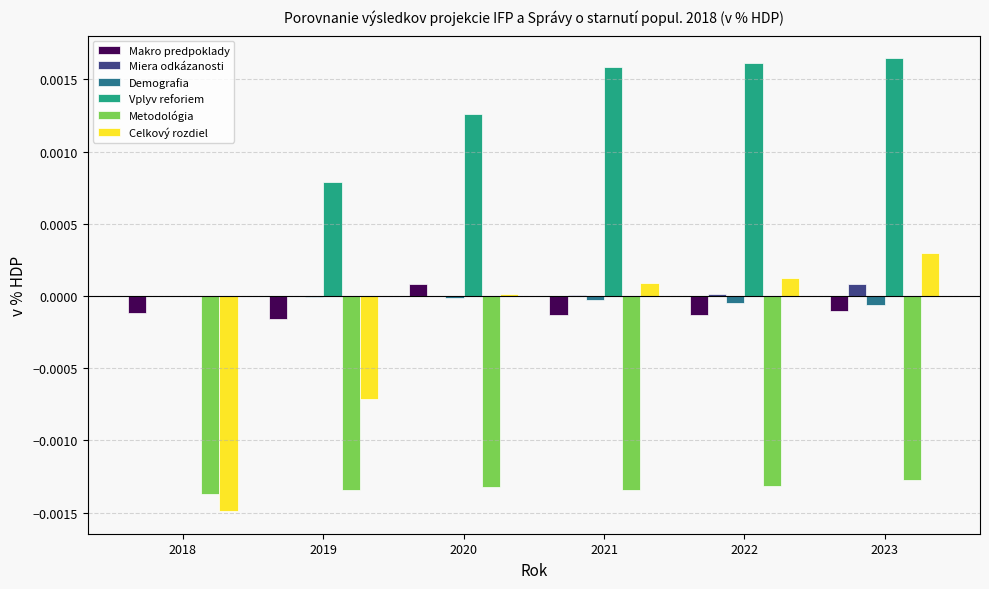

Which series has the widest spread of values?

Celkový rozdiel